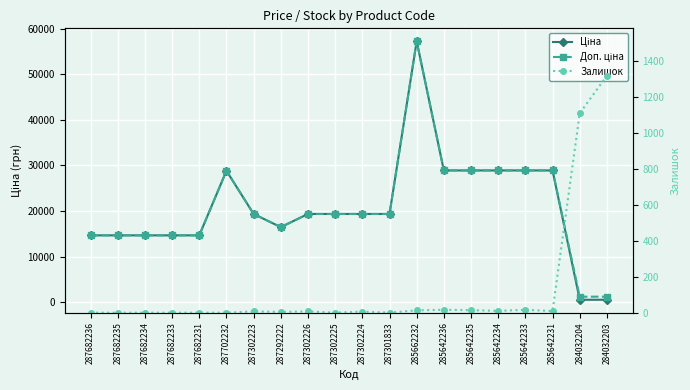

What is the approximate value of Доп. ціна at 287682233?

14649.6